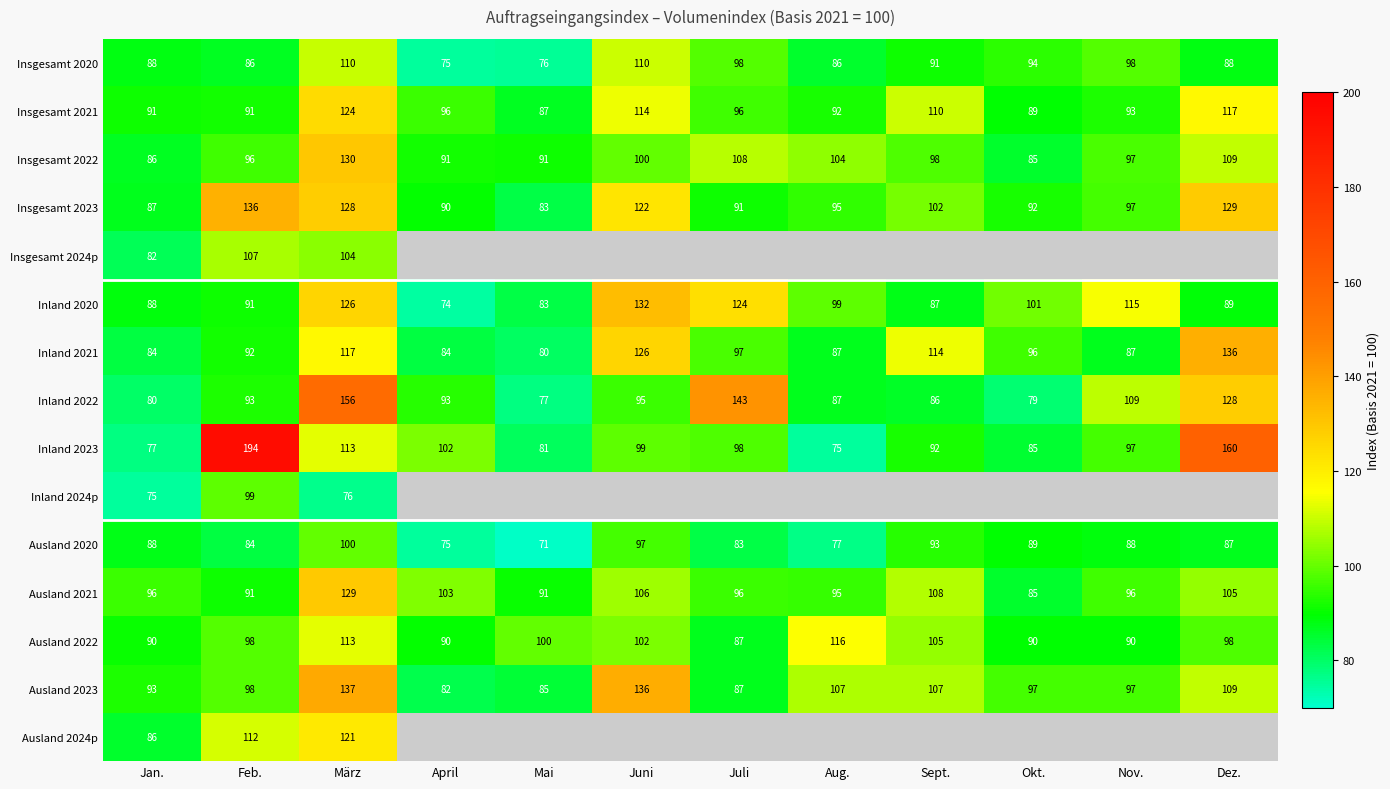

The value of Ausland 2023 at Dez. is 58.5. True or false?

False